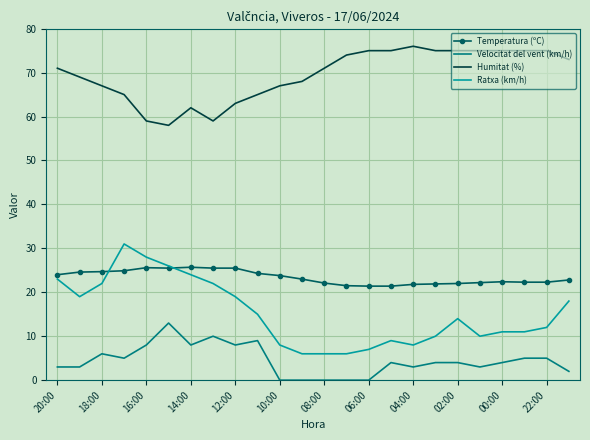

Rank the series by their maximum value, from highest to lowest.

Humitat (%), Ratxa (km/h), Temperatura (ºC), Velocitat del vent (km/h)